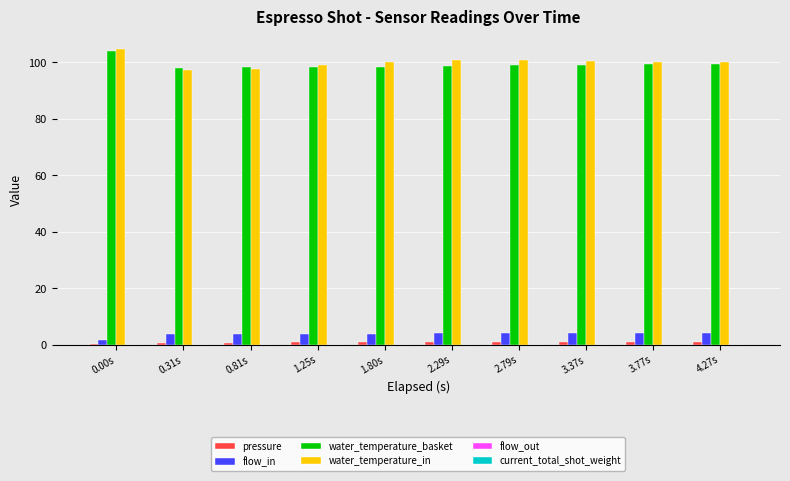

Is it true that flow_in equals 4.0 at 3.37s?

True